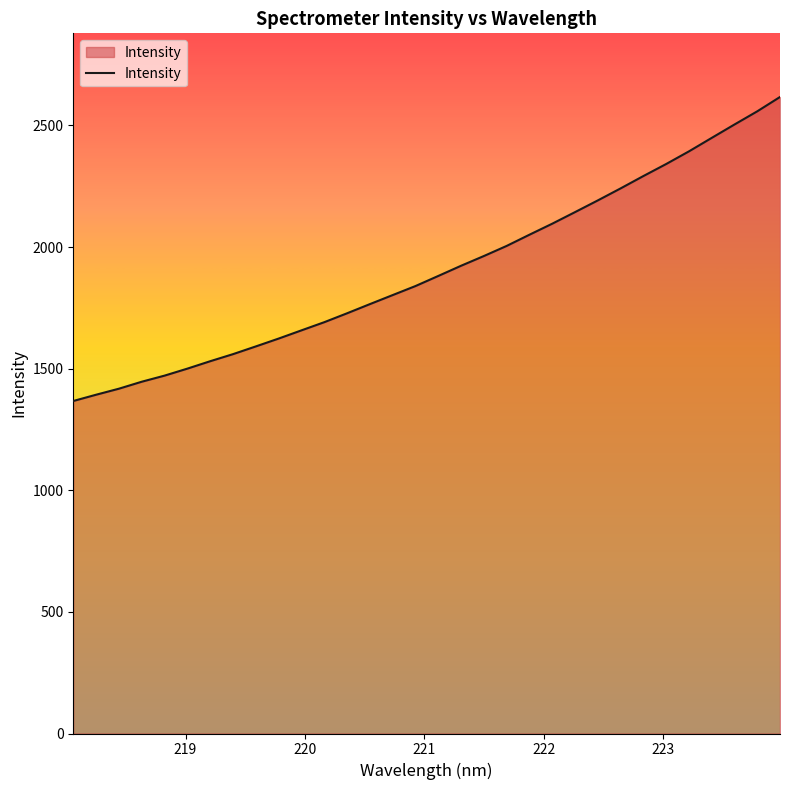

True or false: the data has more than 0 interior local peaks.

False